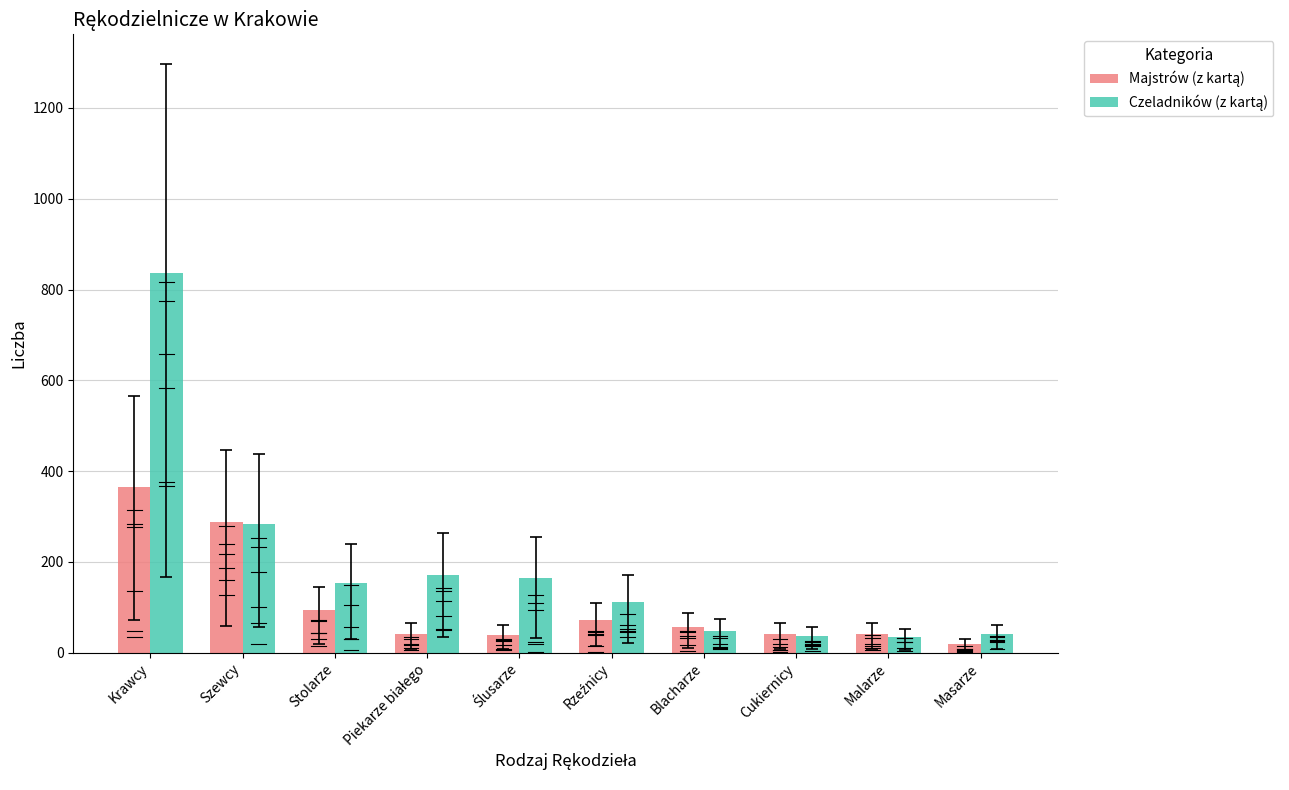

At which category is the sum across all series the highest?

Krawcy